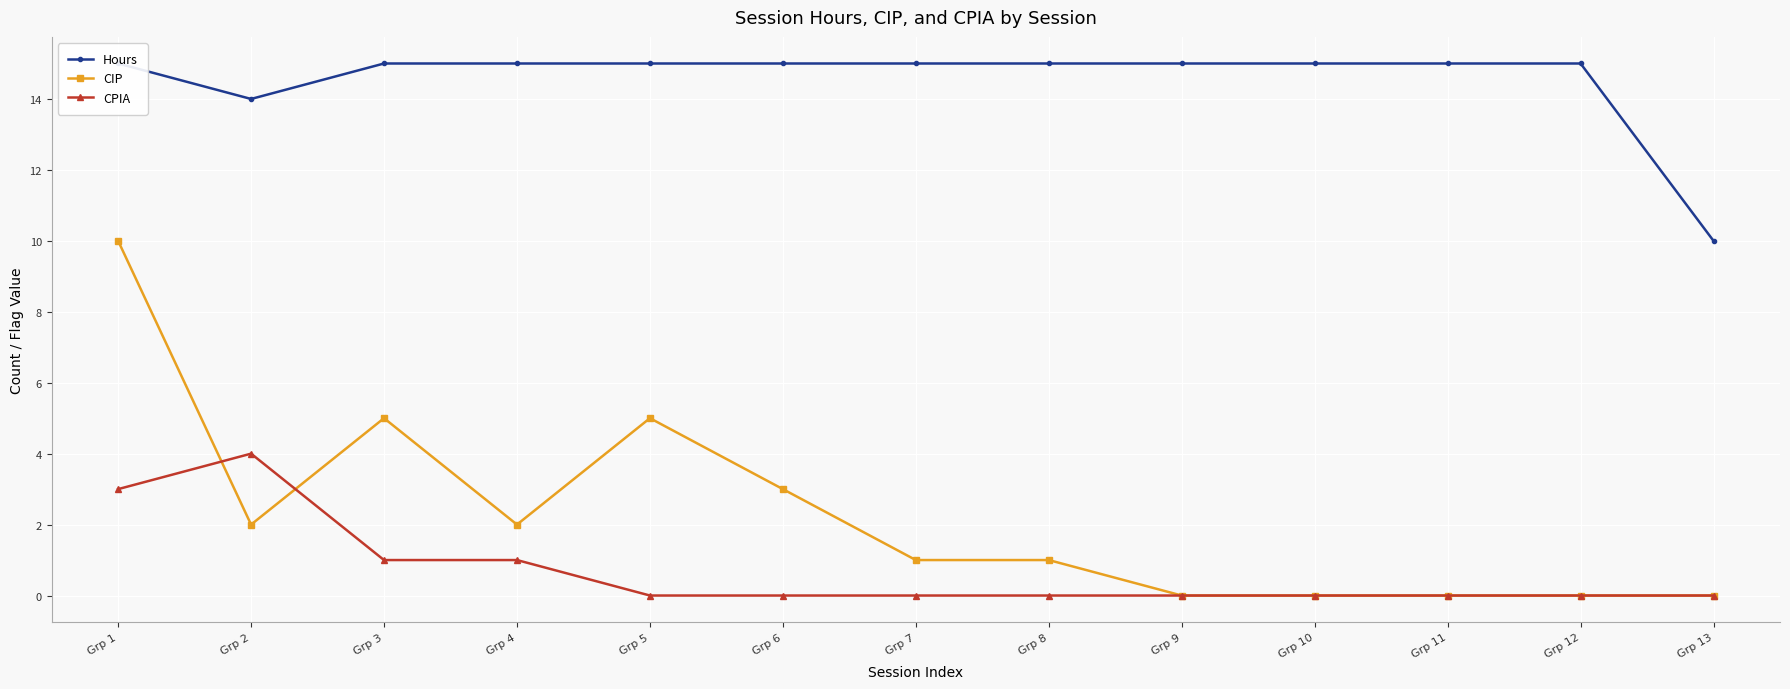

Count the number of data series in this chart.

3